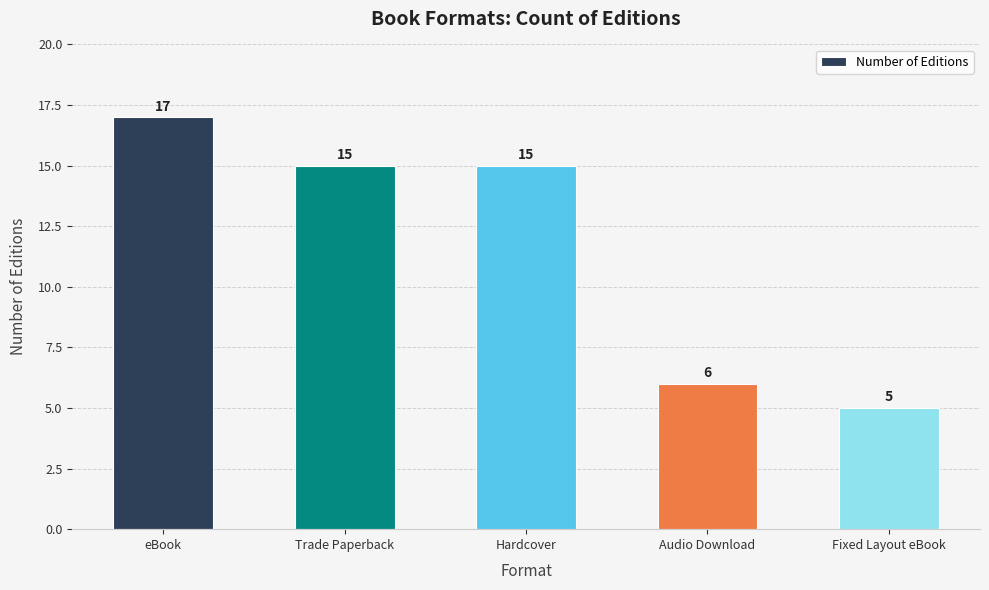

Which category has the highest value across all series?

eBook